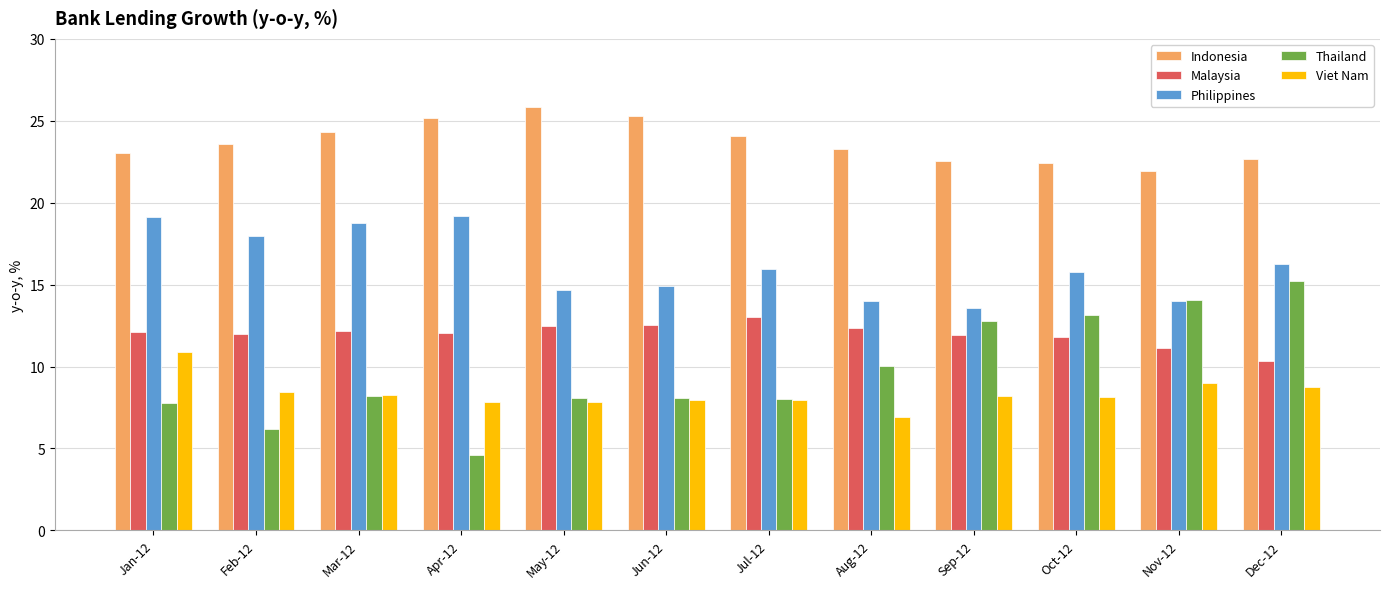

At which label does Philippines first exceed 15?

Jan-12